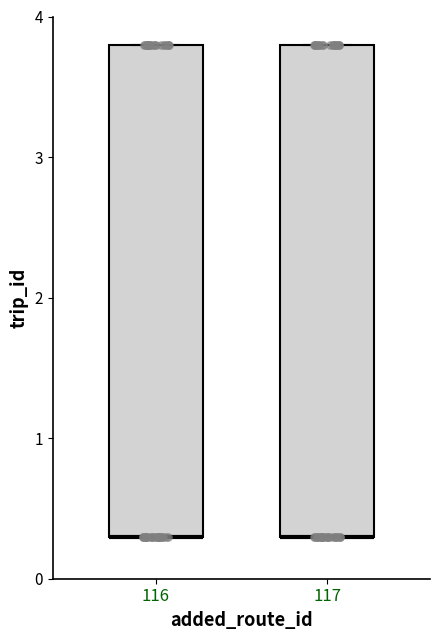

Reading left to right, transcribe this box plot: for each box, give where its median line is, the range the box spans, and where its two whiskers end, as read against the y-axis. The values are not printed on the chart, so give them approximately, as read against the axis.

116: median 0.3 (drawn on the box's lower edge), box 0.3 to 3.8, whiskers 0.3 to 3.8
117: median 0.3 (drawn on the box's lower edge), box 0.3 to 3.8, whiskers 0.3 to 3.8